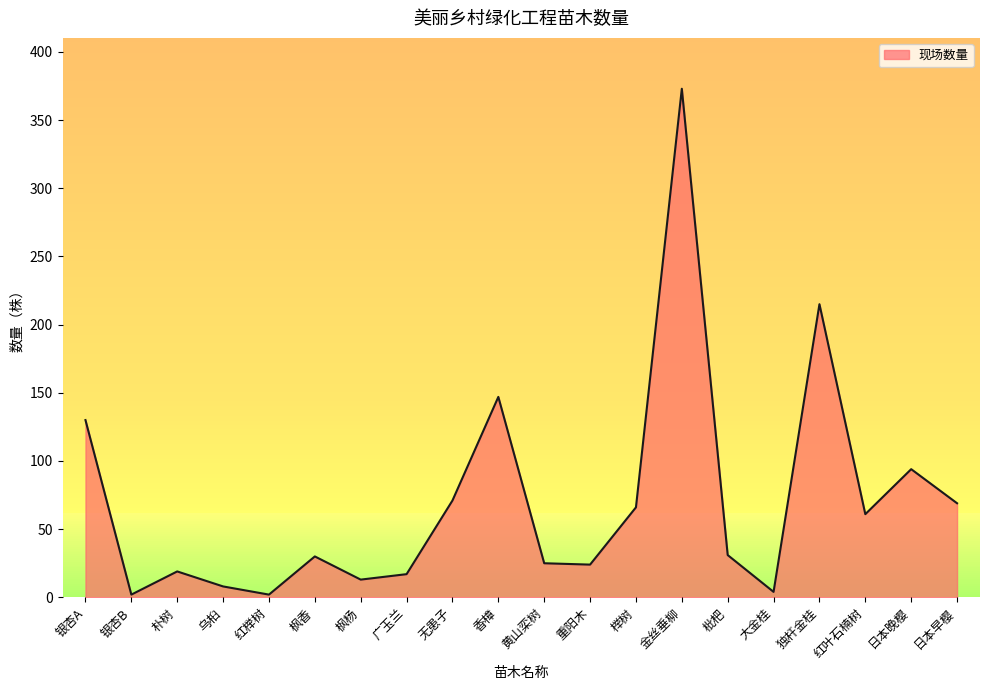

What is the difference between the second highest and minimum values?

213